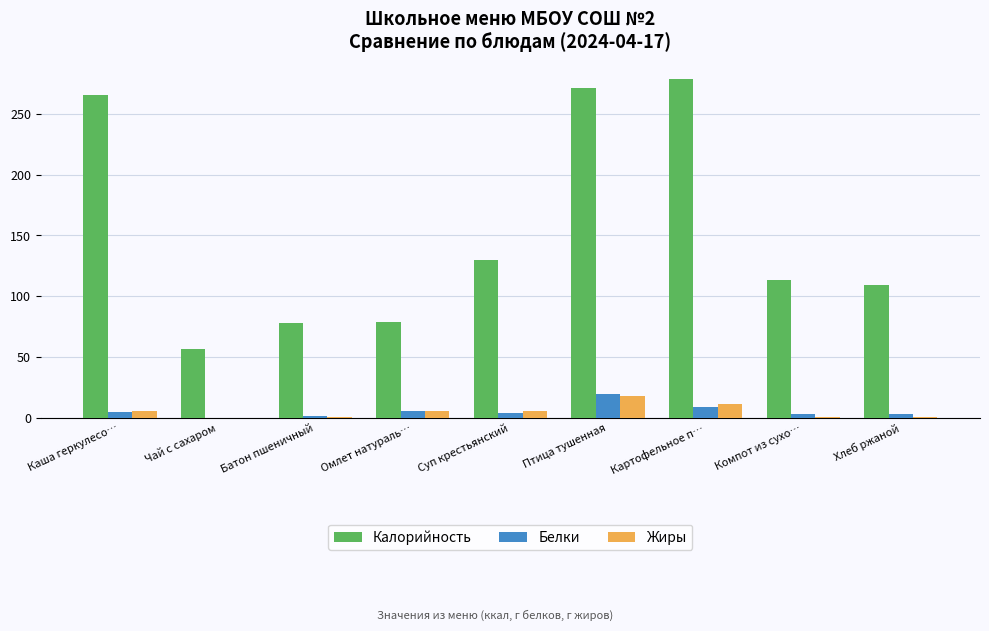

What is the sum of all Жиры values?

50.8